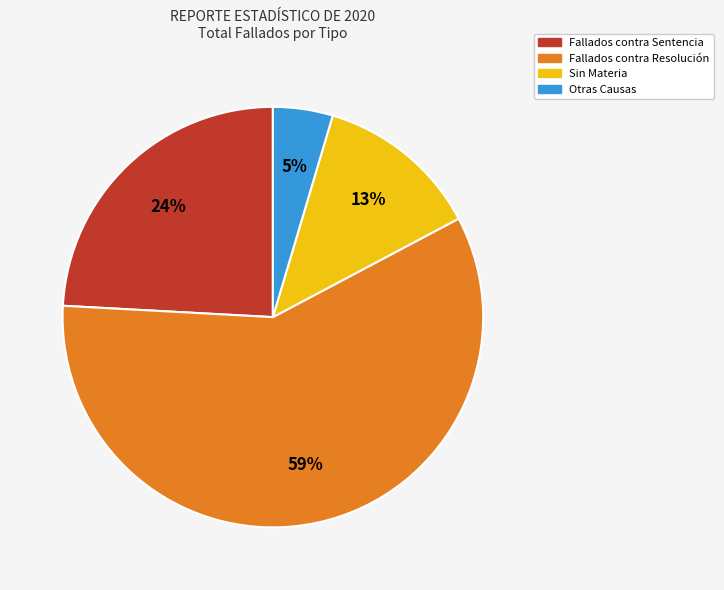

How many slices are in this pie chart?

4